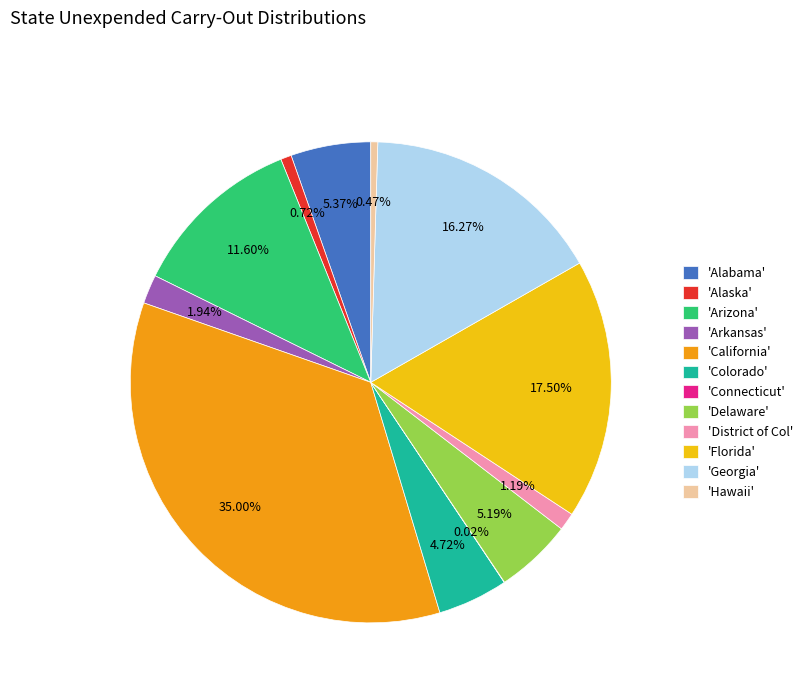

Is 'Delaware' the majority of the pie?

No